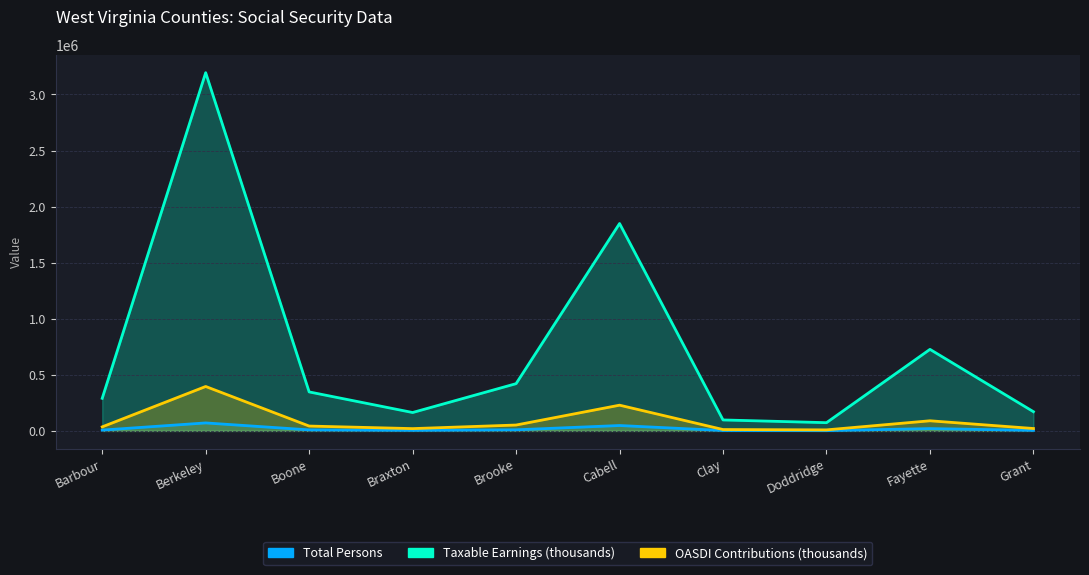

List the labels in order of OASDI Contributions (thousands) value, largest first.

Berkeley, Cabell, Fayette, Brooke, Boone, Barbour, Grant, Braxton, Clay, Doddridge